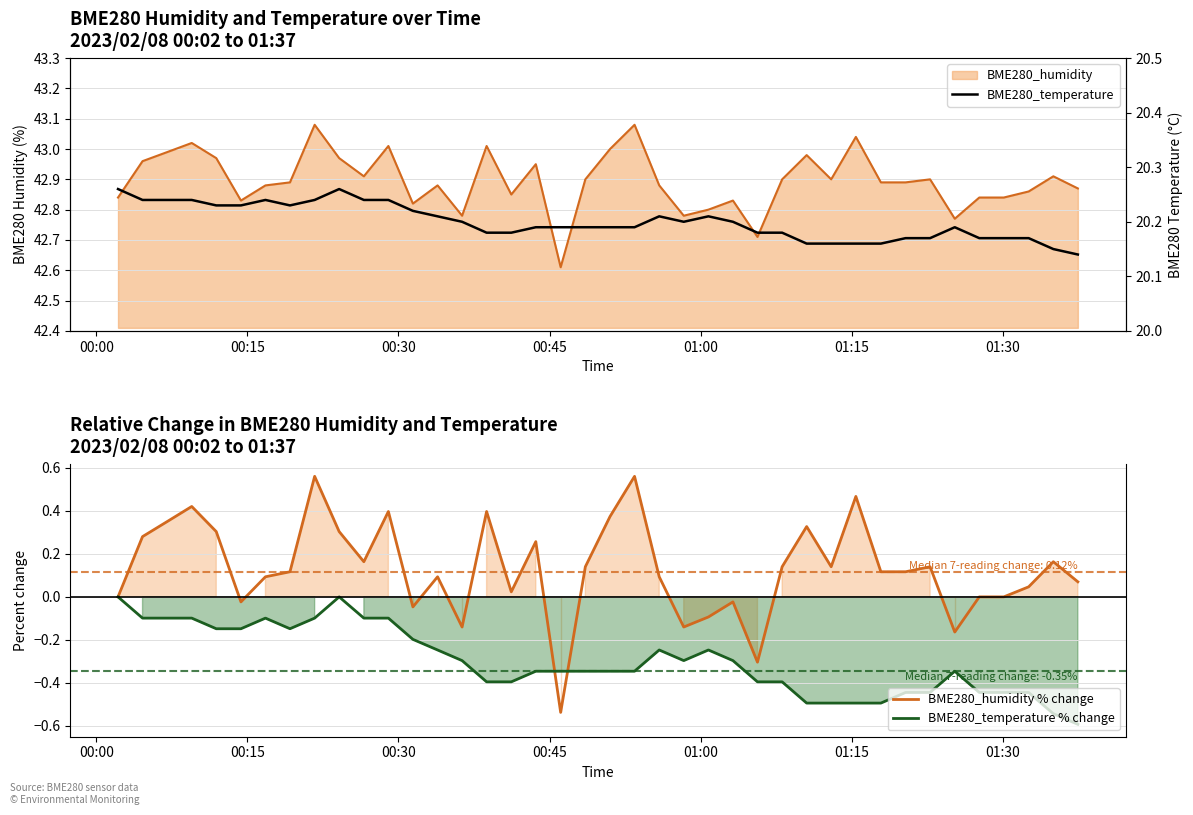

What is the maximum value for BME280_humidity % change?

0.6